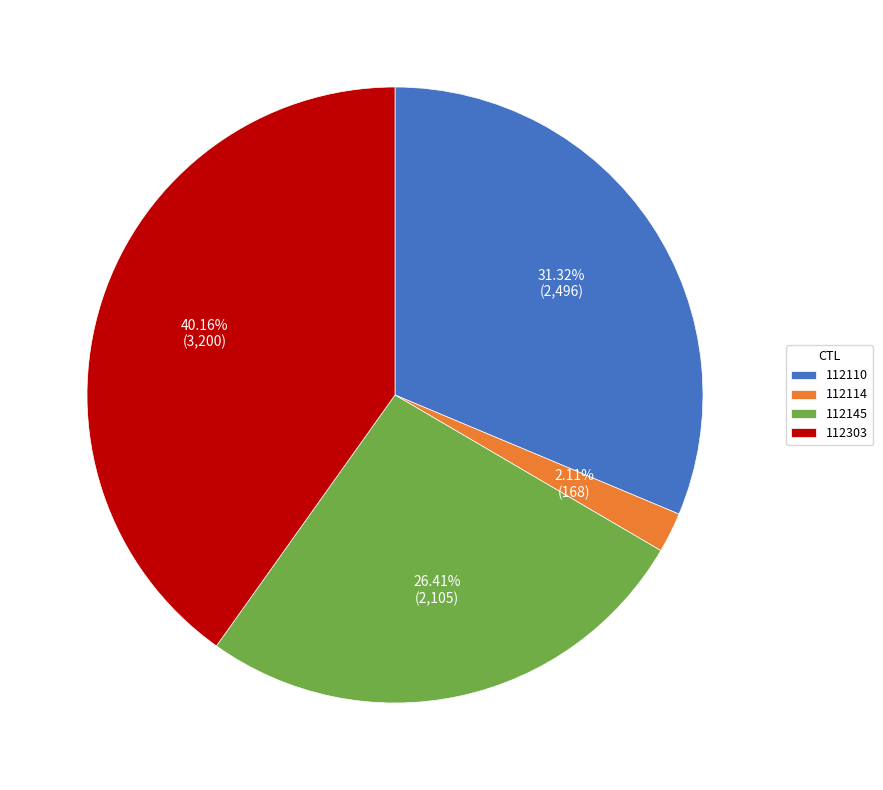

How many slices are in this pie chart?

4